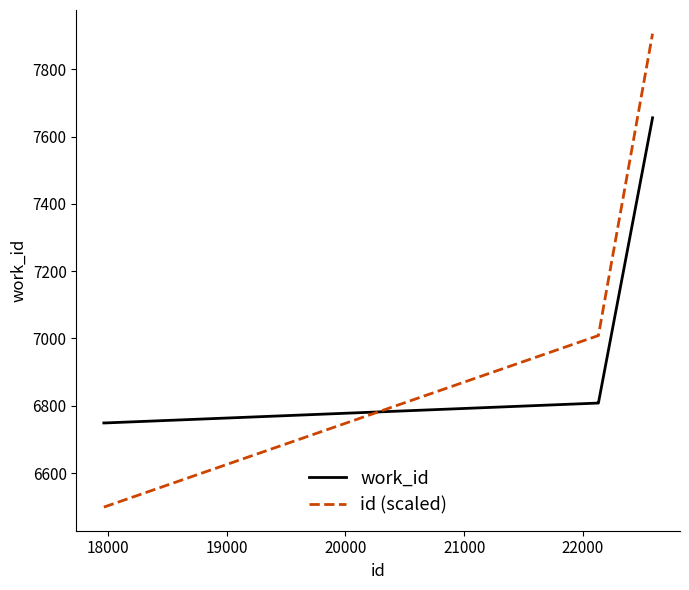

Rank the series by their maximum value, from lowest to highest.

work_id, id (scaled)